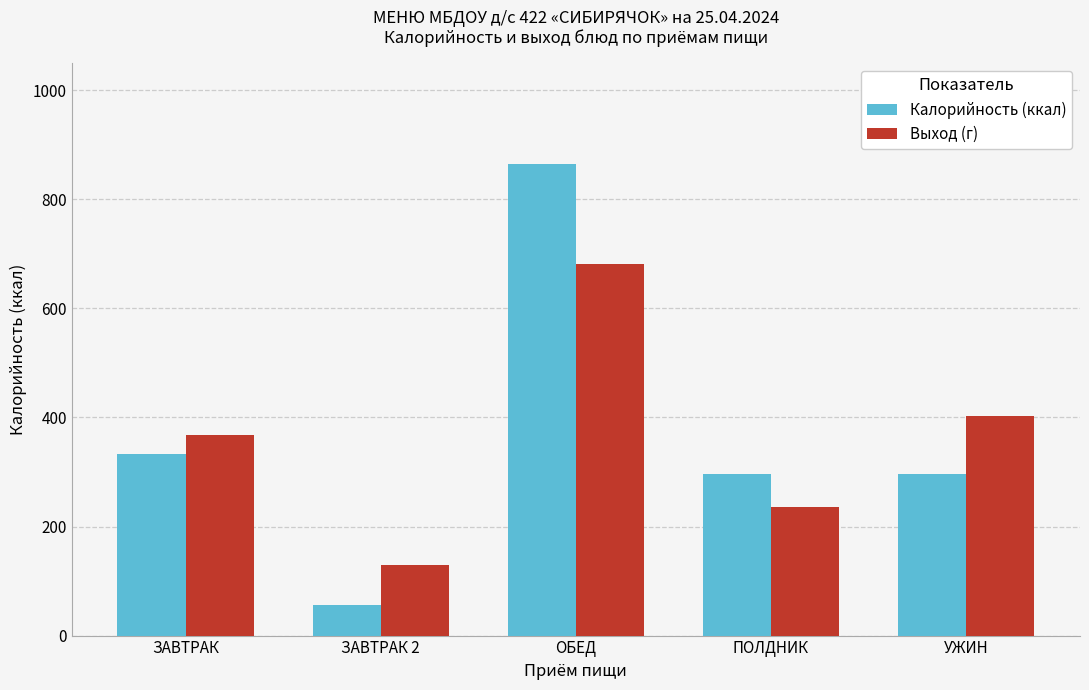

List the series in order of their peak value, highest first.

Калорийность (ккал), Выход (г)